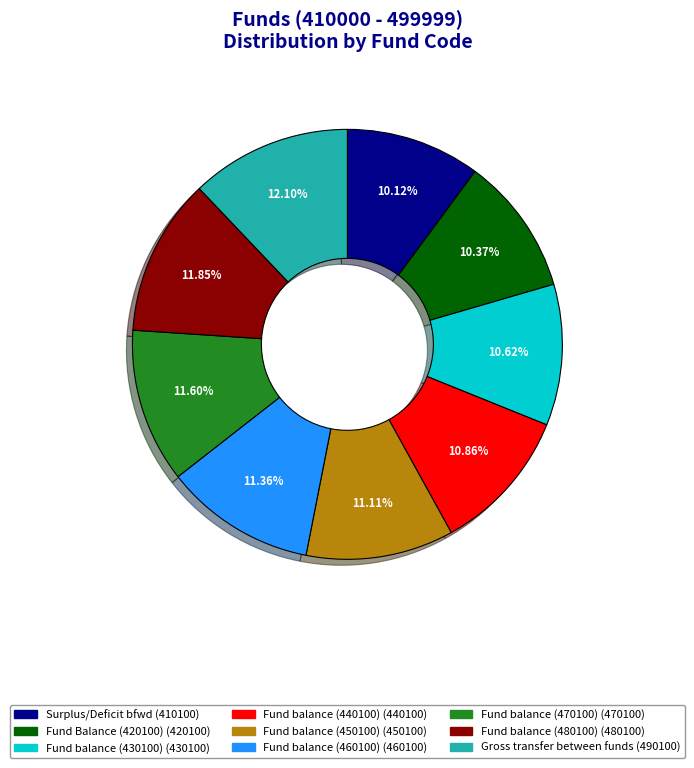

To the nearest percent, what portion does Fund balance (450100) represent?

11%